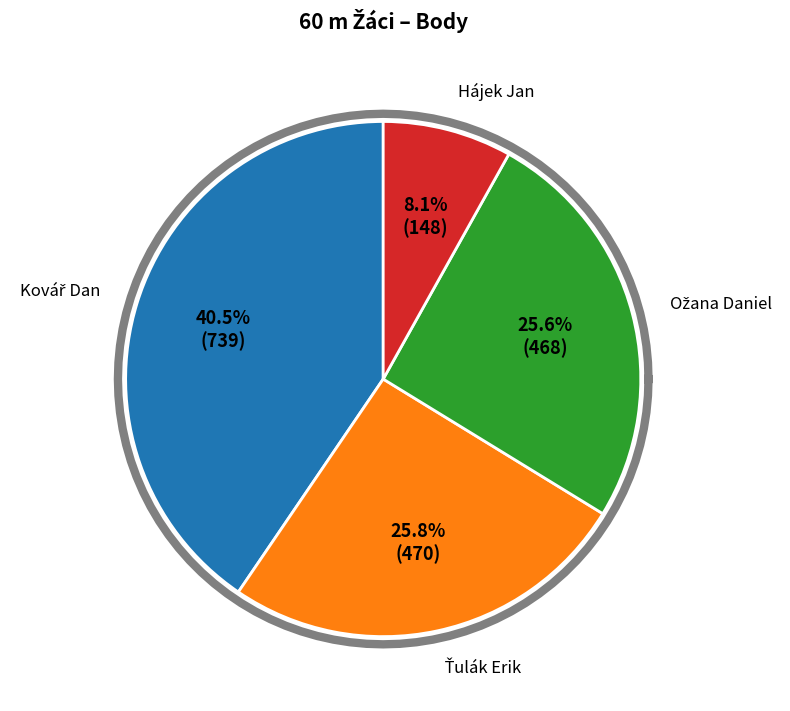

Does Ožana Daniel account for over 50% of the chart?

No